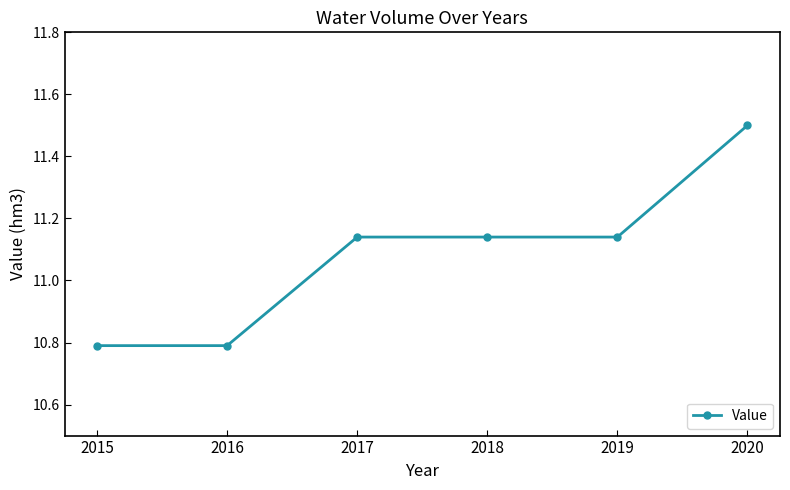

The chart shows a value of 10.8 at 2015. True or false?

True